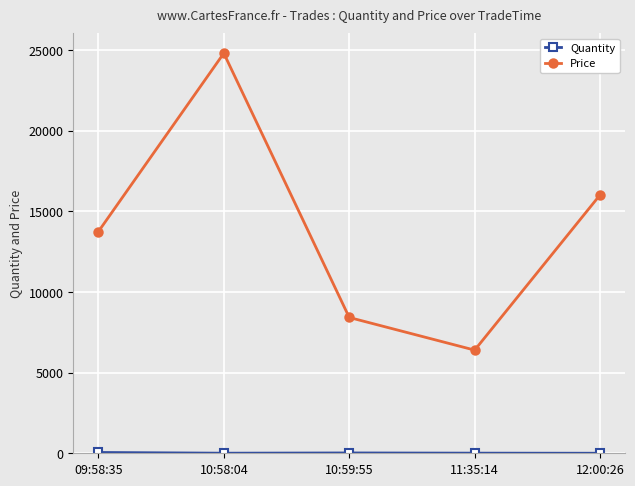

List the labels in order of Price value, largest first.

10:58:04, 12:00:26, 09:58:35, 10:59:55, 11:35:14